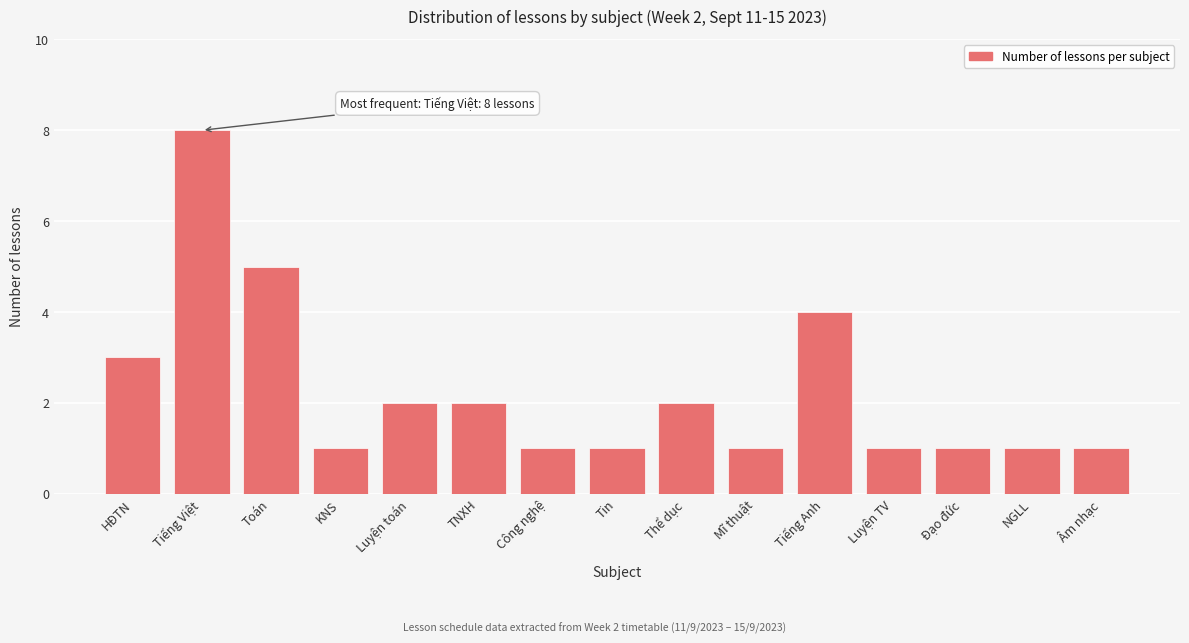

Reading right to left, list all the values displayed in this chart.

Âm nhạc=1	NGLL=1	Đạo đức=1	Luyện TV=1	Tiếng Anh=4	Mĩ thuật=1	Thể dục=2	Tin=1	Công nghệ=1	TNXH=2	Luyện toán=2	KNS=1	Toán=5	Tiếng Việt=8	HĐTN=3